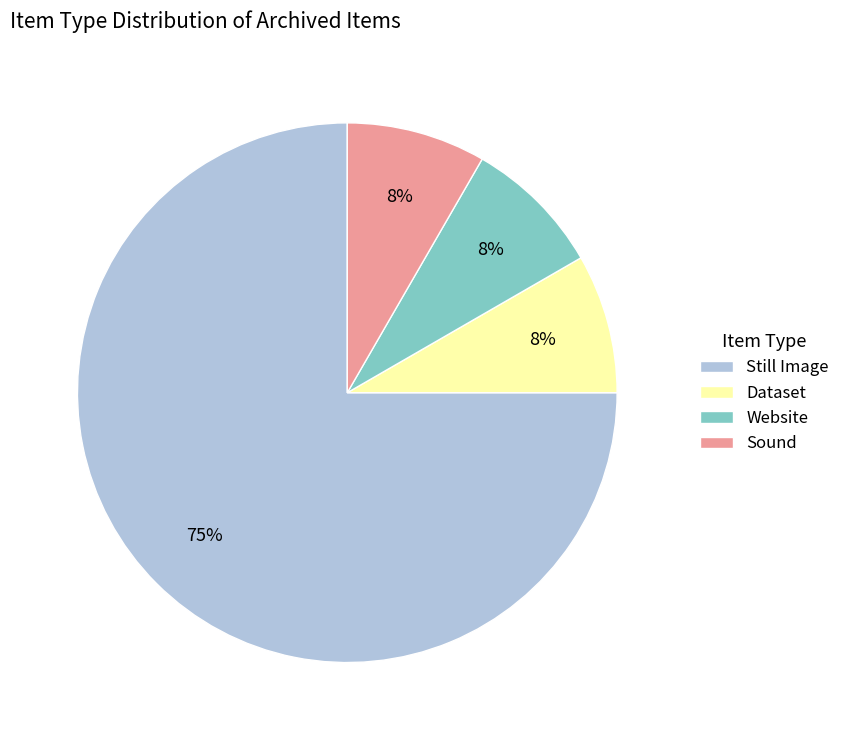

How many slices are in this pie chart?

4